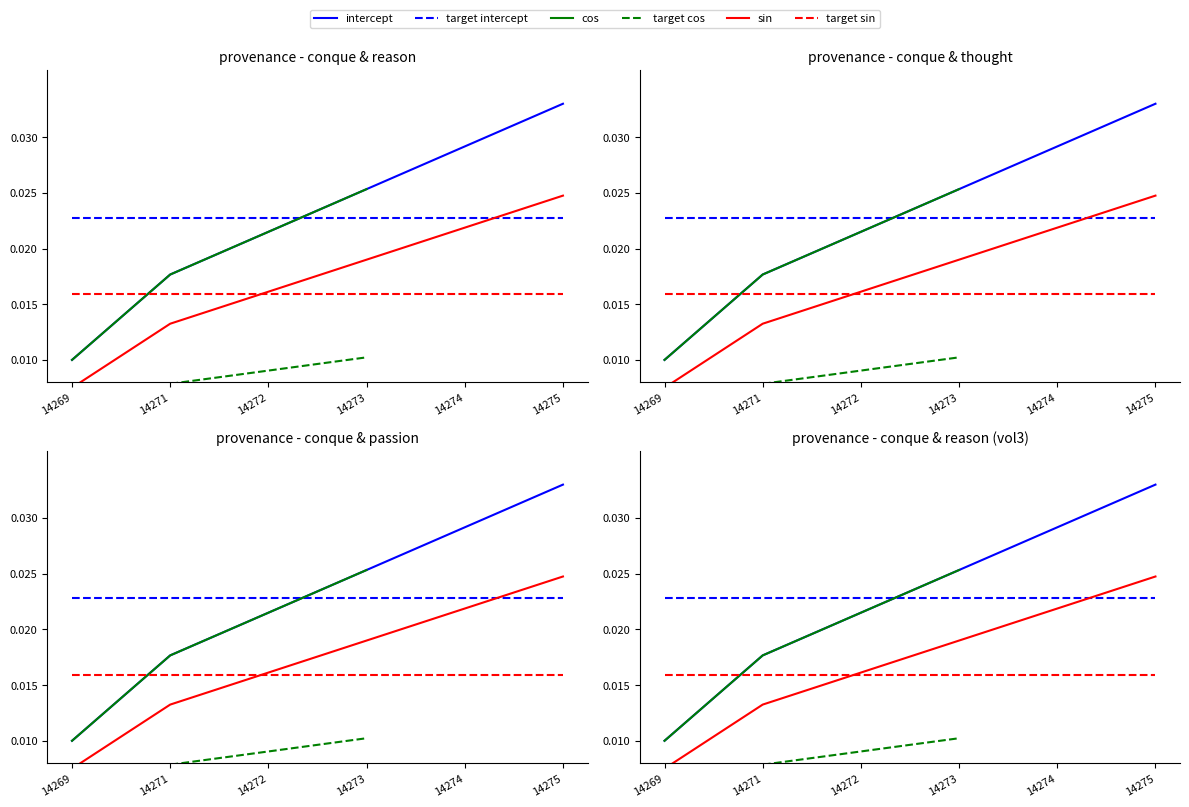

Which category has the highest value across all series?

14275